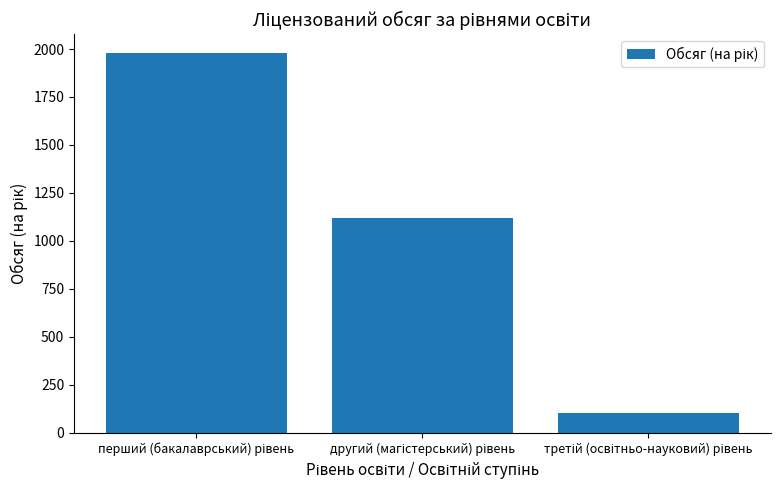

What is the greatest value displayed?

1978